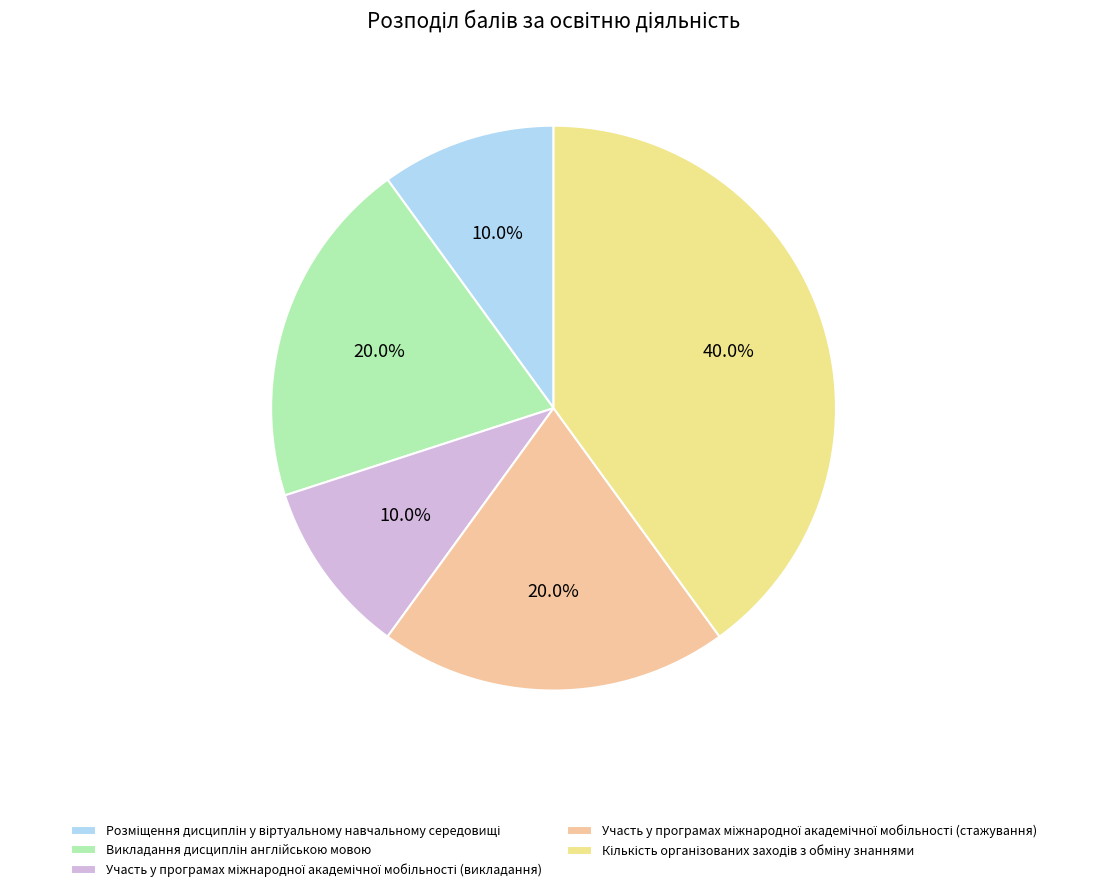

To the nearest percent, what is the difference between the largest and smallest slice percentages?

30%